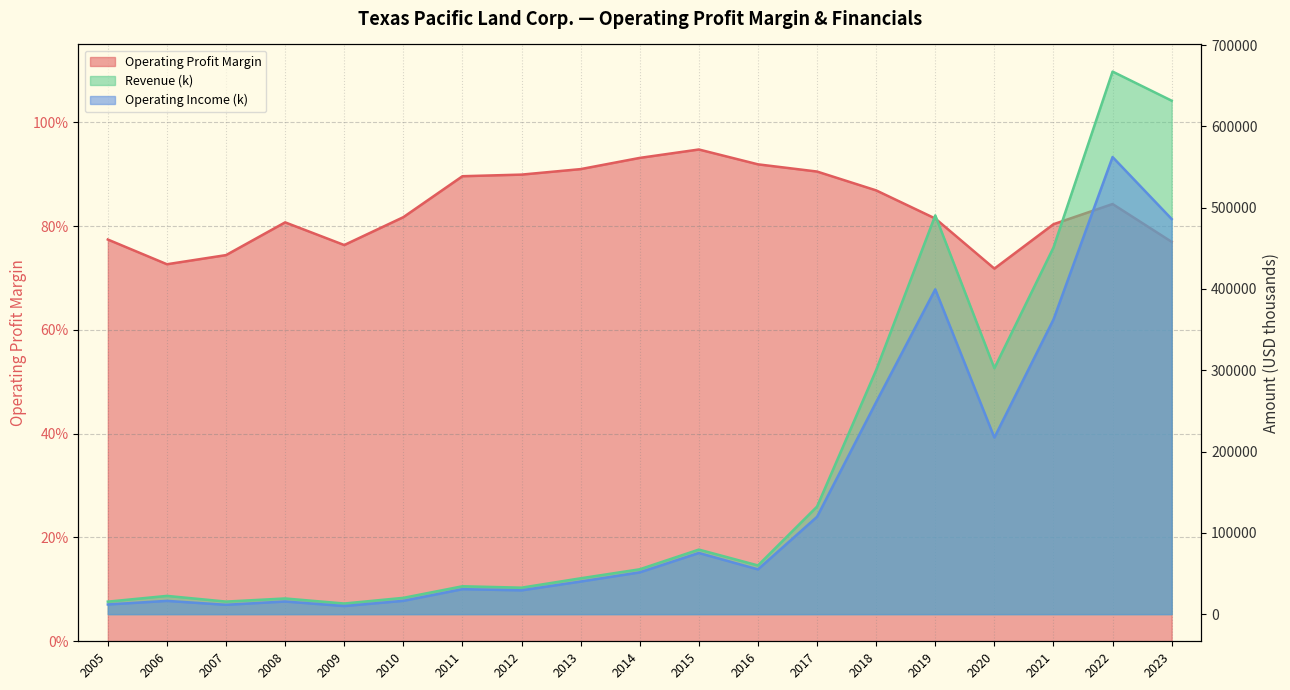

Which category has the lowest value in the Revenue (k) series?

2009